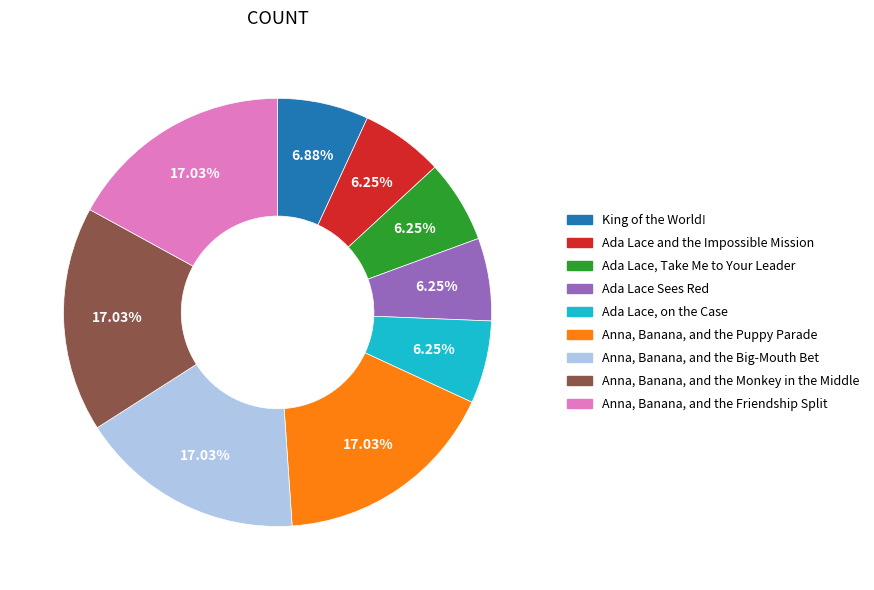

Between Anna, Banana, and the Friendship Split and King of the World!, which is larger?

Anna, Banana, and the Friendship Split